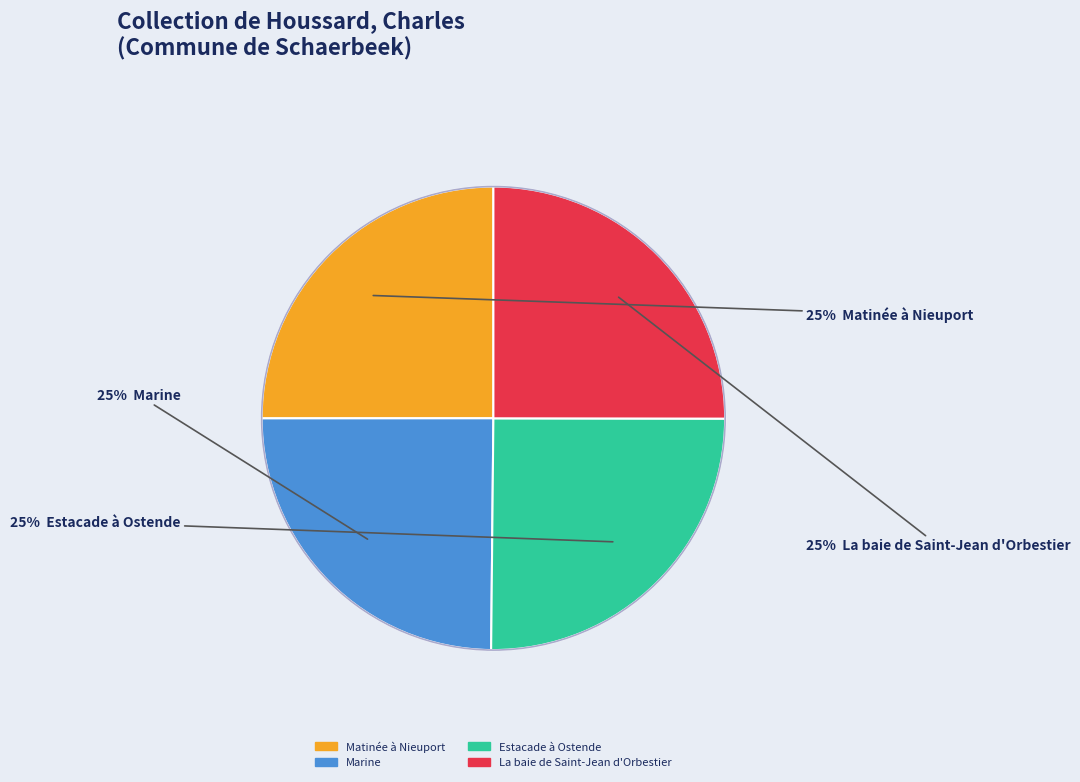

Is there a majority slice in this chart?

No